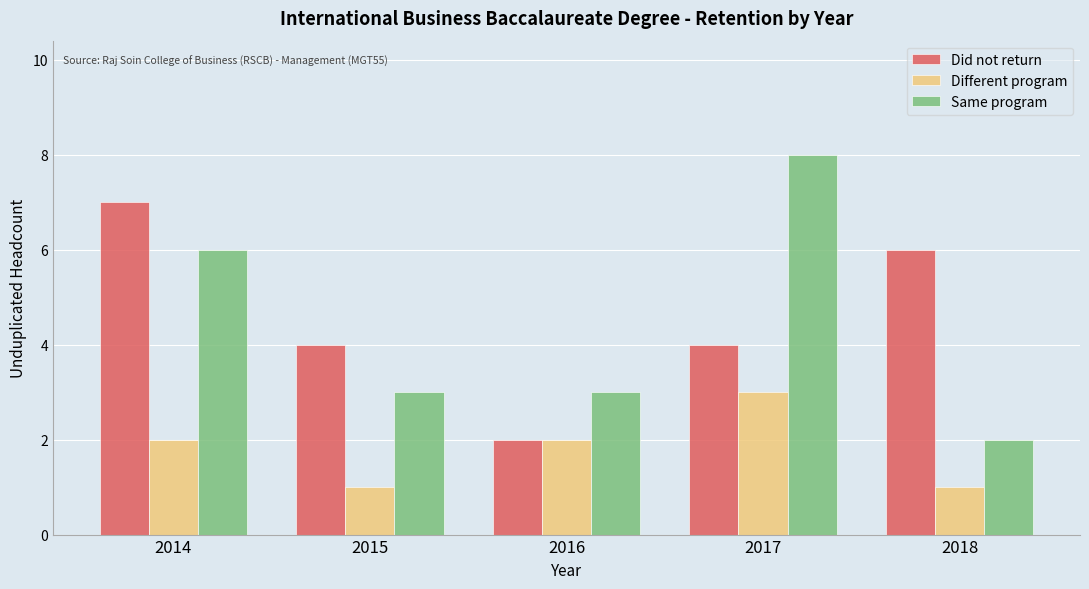

Reading left to right, what are all the values shown in this chart?

Did not return: 2014=7	2015=4	2016=2	2017=4	2018=6
Different program: 2014=2	2015=1	2016=2	2017=3	2018=1
Same program: 2014=6	2015=3	2016=3	2017=8	2018=2